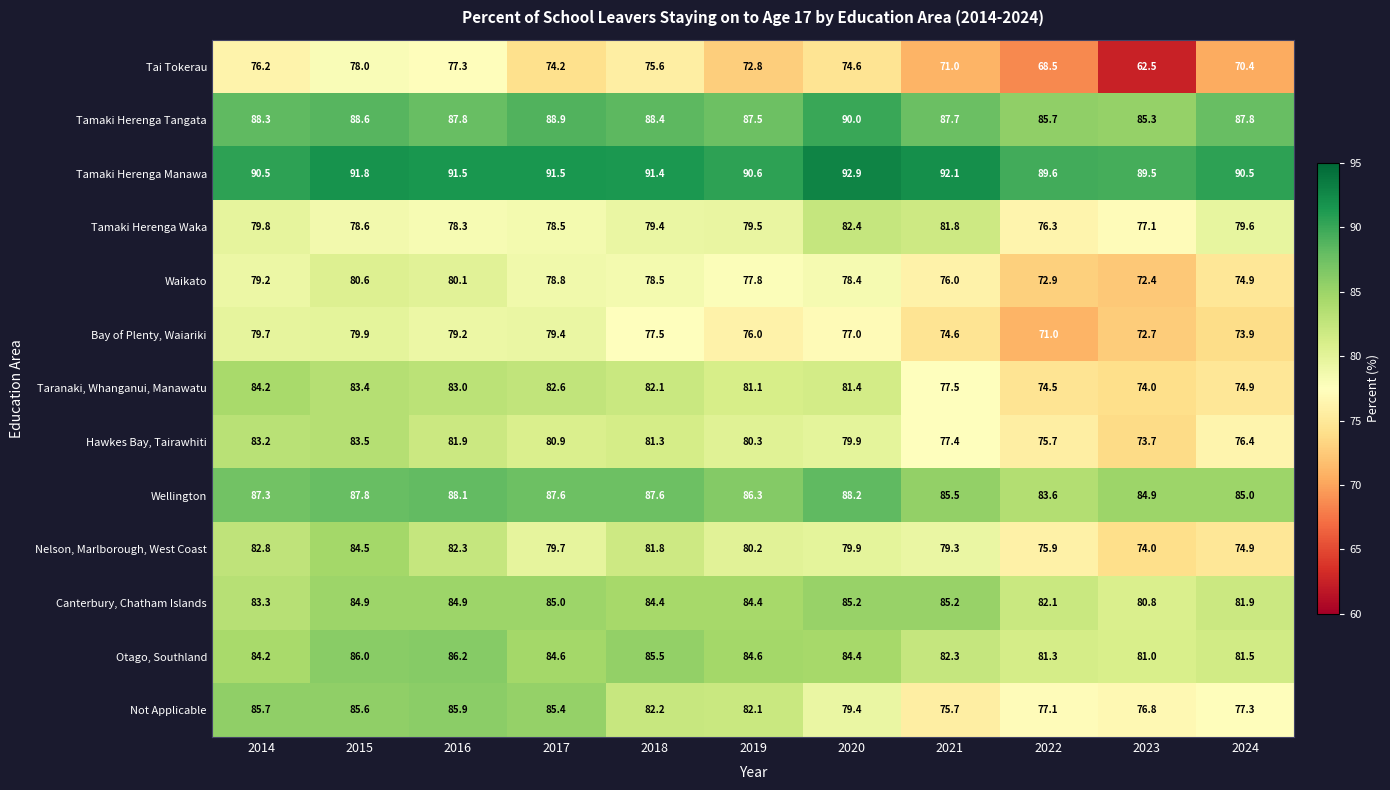

At which label is Canterbury, Chatham Islands closest to 83?

2014